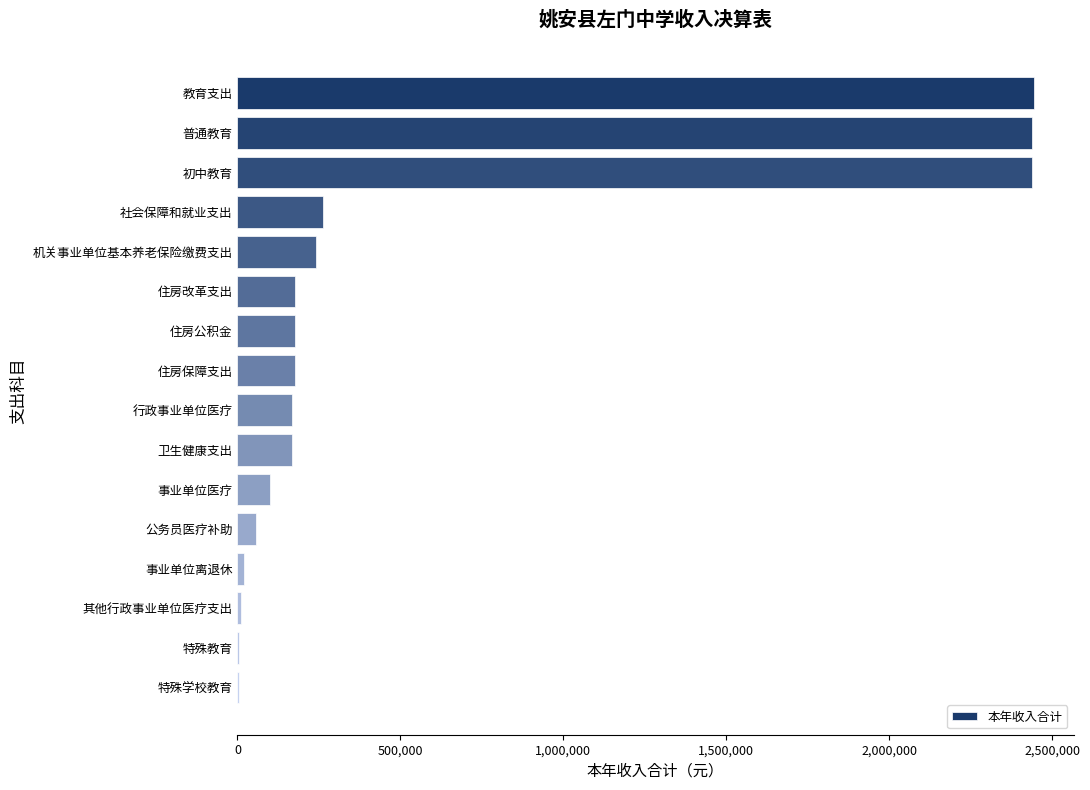

Which has a higher value, 特殊学校教育 or 住房改革支出?

住房改革支出